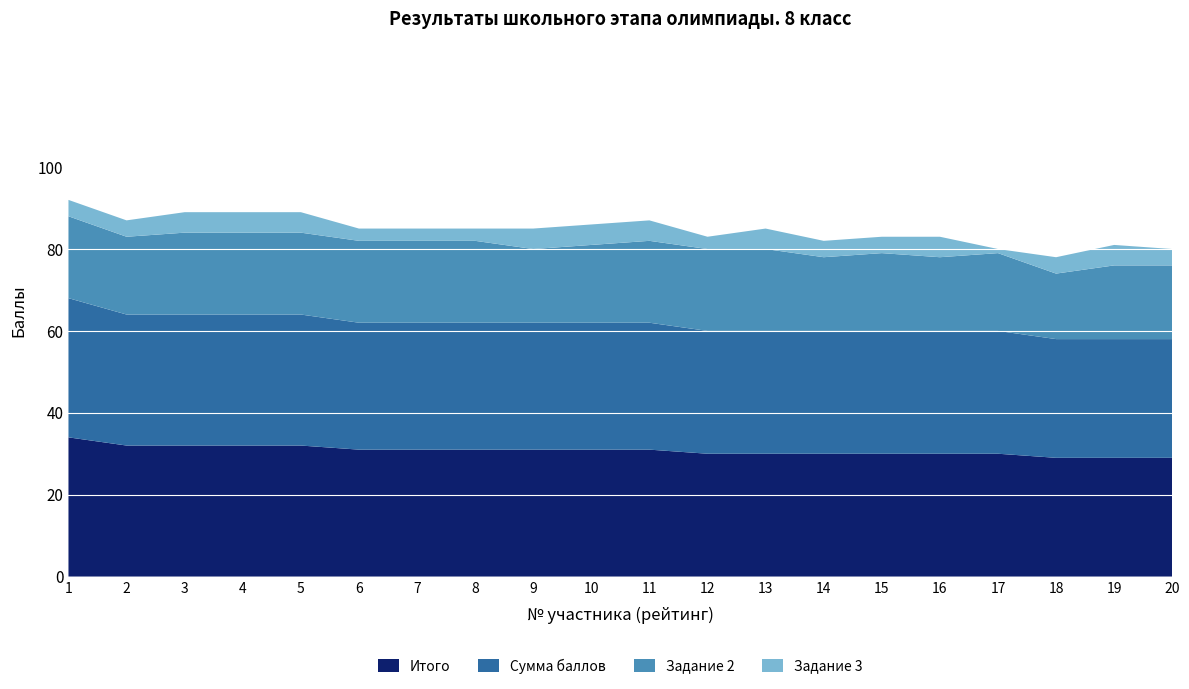

Reading left to right, what are all the values shown in this chart?

Итого: 34	32	32	32	32	31	31	31	31	31	31	30	30	30	30	30	30	29	29	29
Задание 1: 10	9	7	7	7	8	8	8	8	7	6	7	5	8	7	7	10	9	6	7
Рейтинг: 1	2	3	4	5	6	7	8	9	10	11	12	13	14	15	16	17	18	19	20
Сумма баллов: 34	32	32	32	32	31	31	31	31	31	31	30	30	30	30	30	30	29	29	29
Задание 2: 20	19	20	20	20	20	20	20	18	19	20	20	20	18	19	18	19	16	18	18
Задание 3: 4	4	5	5	5	3	3	3	5	5	5	3	5	4	4	5	1	4	5	4